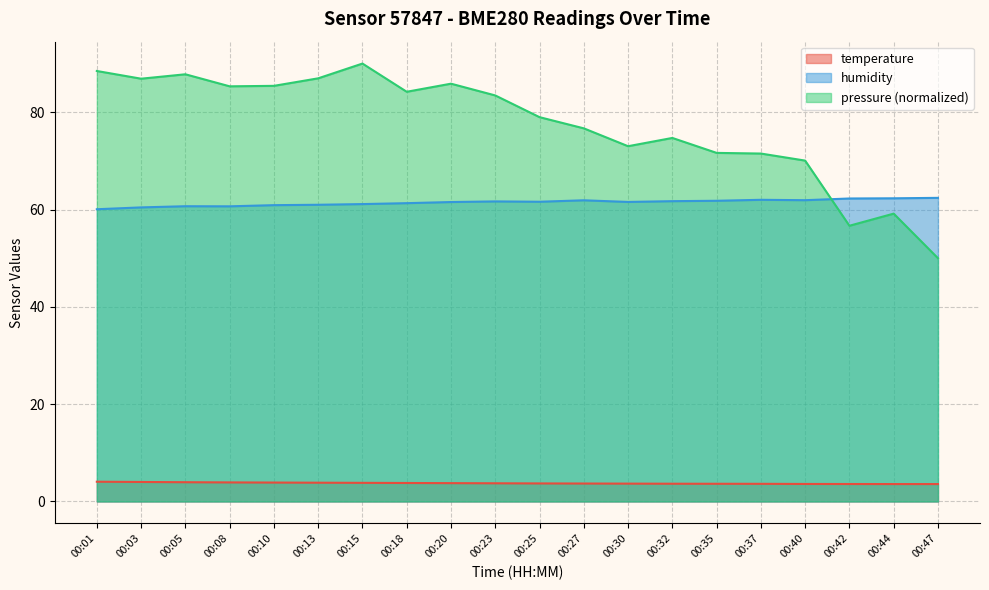

What is the spread (max minus min) of values at 00:44?

58.7